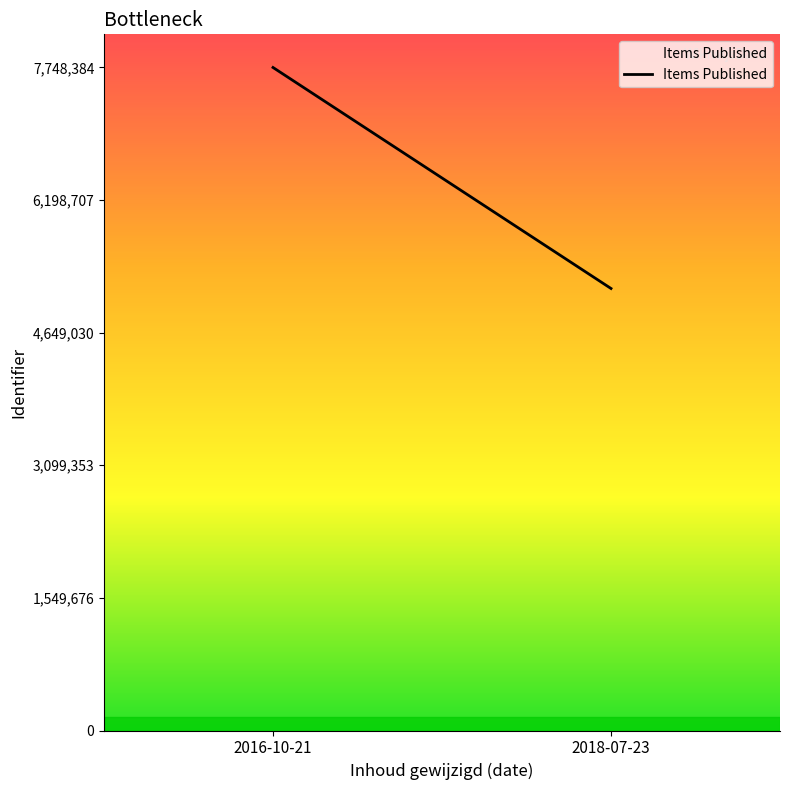

Which category has the highest value across all series?

2016-10-21